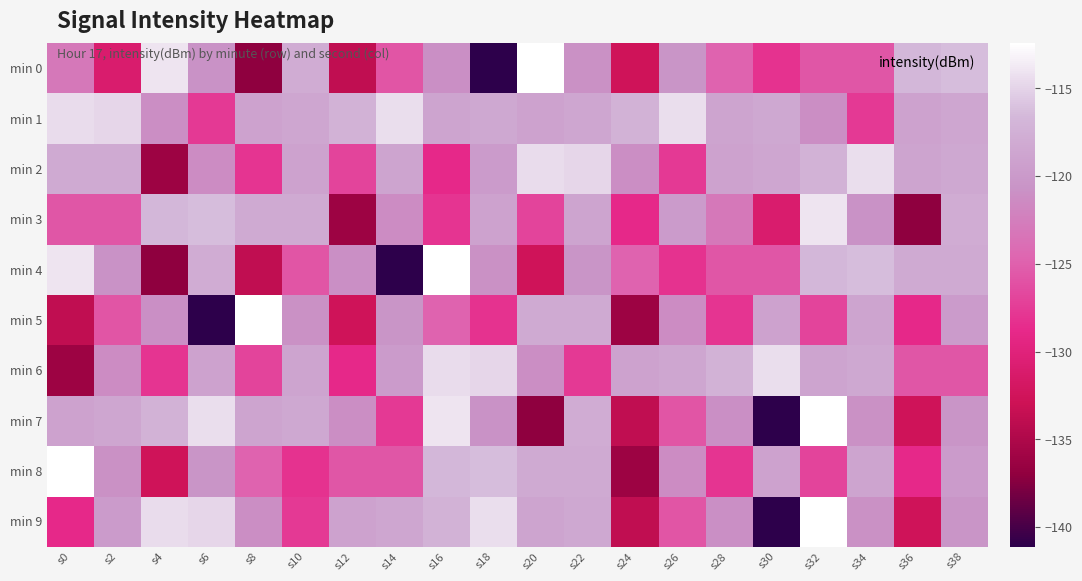

At which category is the sum across all series the highest?

s32